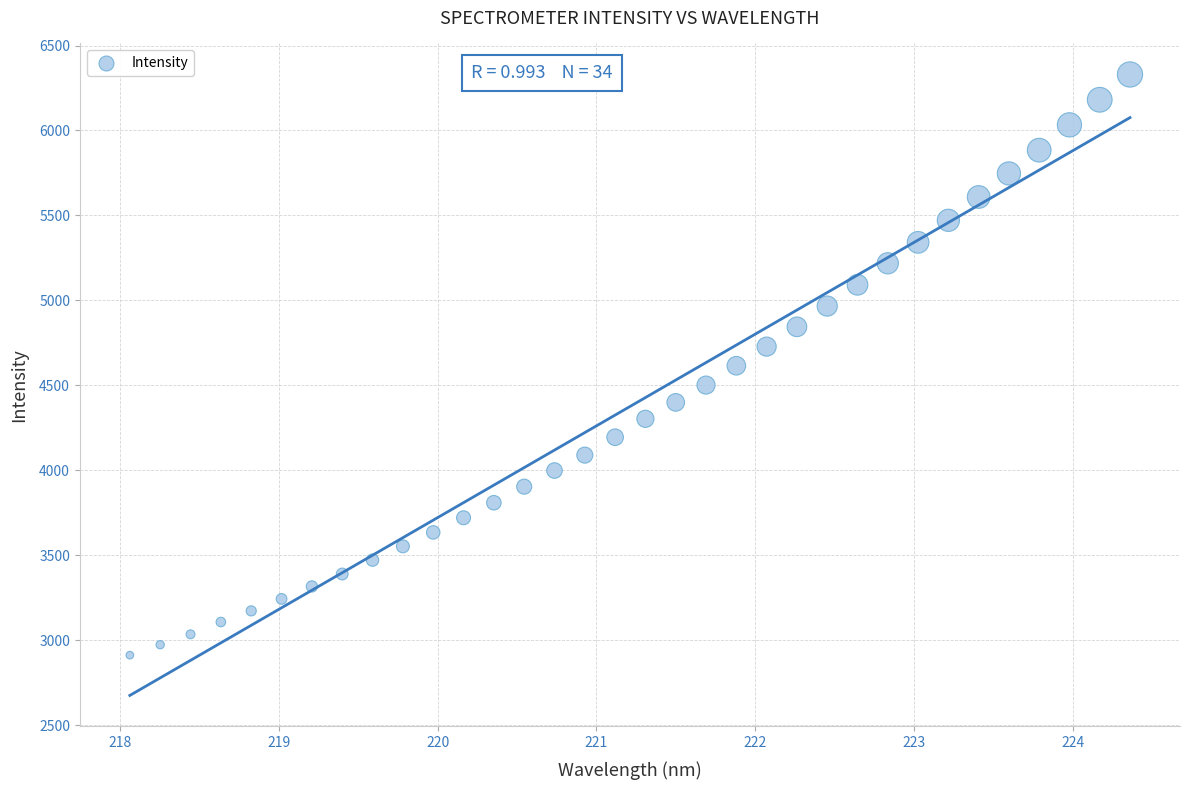

What is the range of X values (max minus min)?

6.3